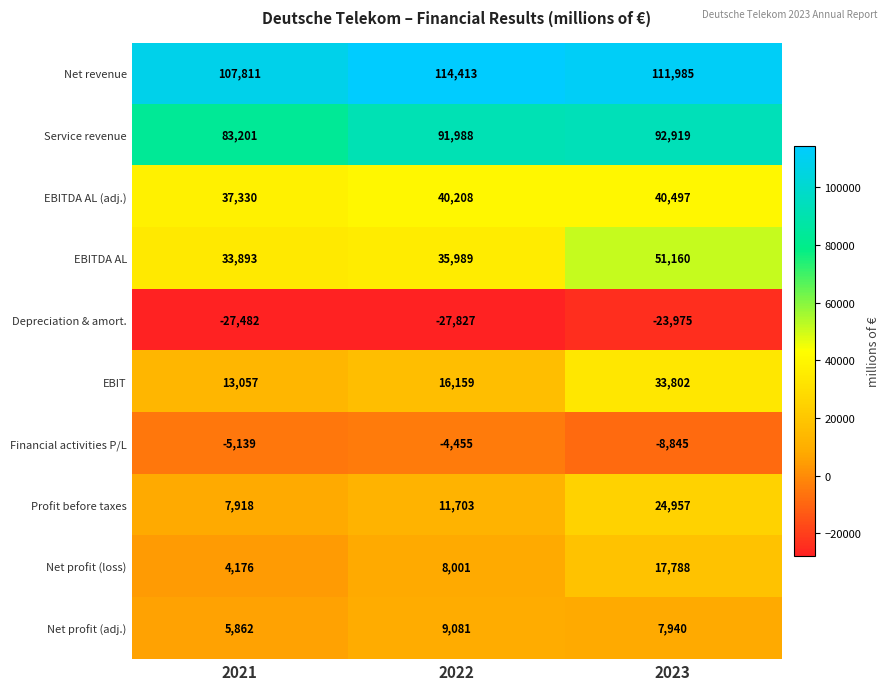

What is the difference between the highest and lowest values at 2022?

142240